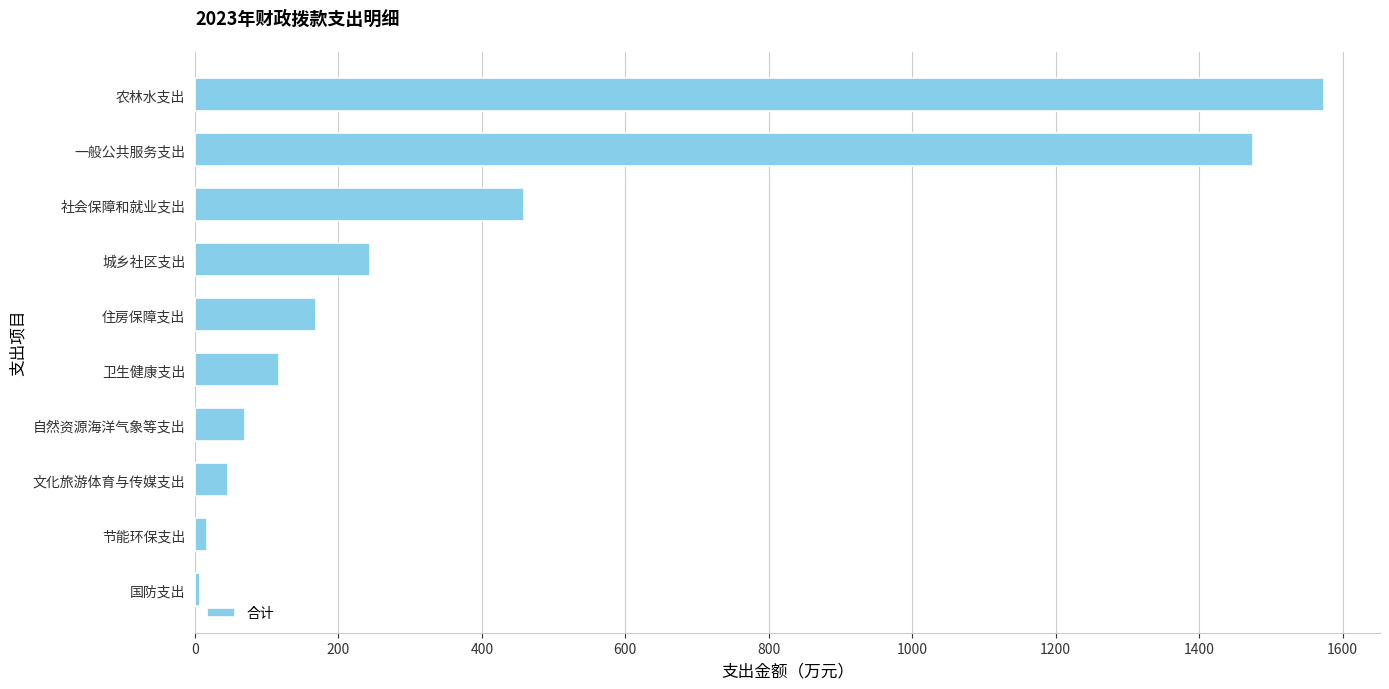

What is the smallest value displayed?

7.0